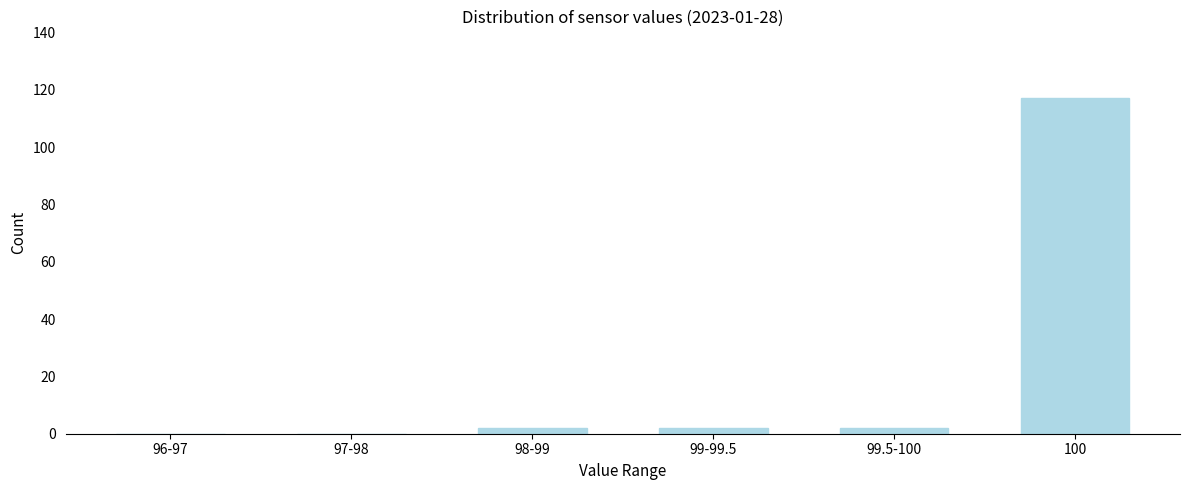

Reading left to right, list all the values displayed in this chart.

96-97=0	97-98=0	98-99=2	99-99.5=2	99.5-100=2	100=117